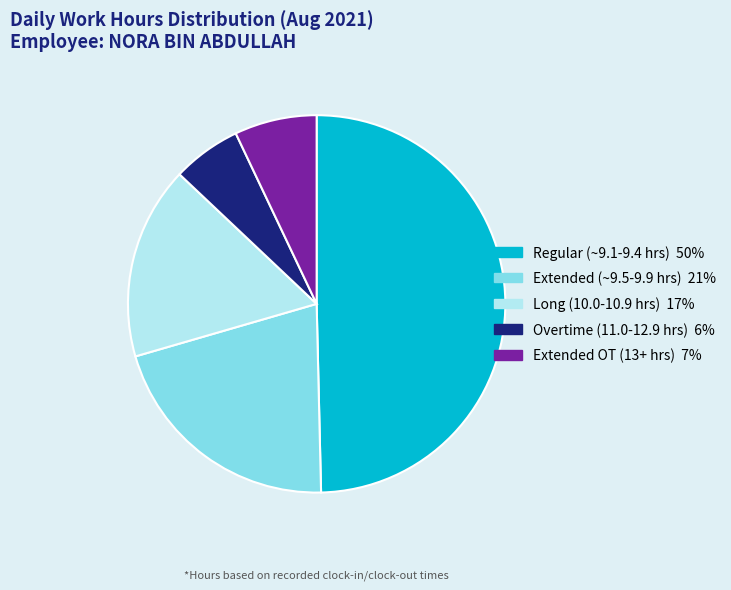

Is there a majority slice in this chart?

No